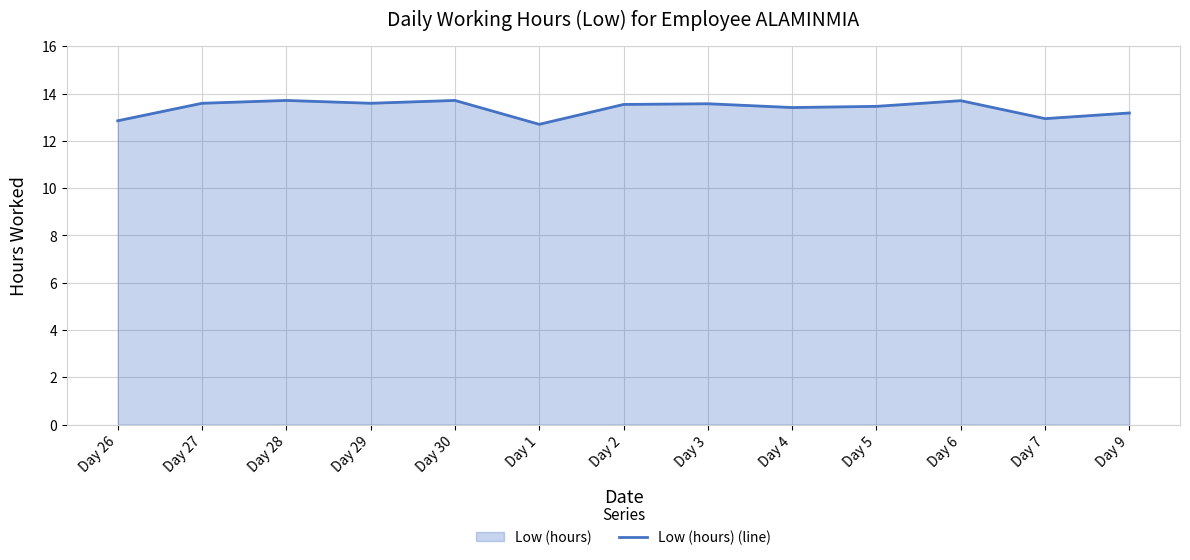

What is the change in value from Day 26 to Day 6?

+0.8